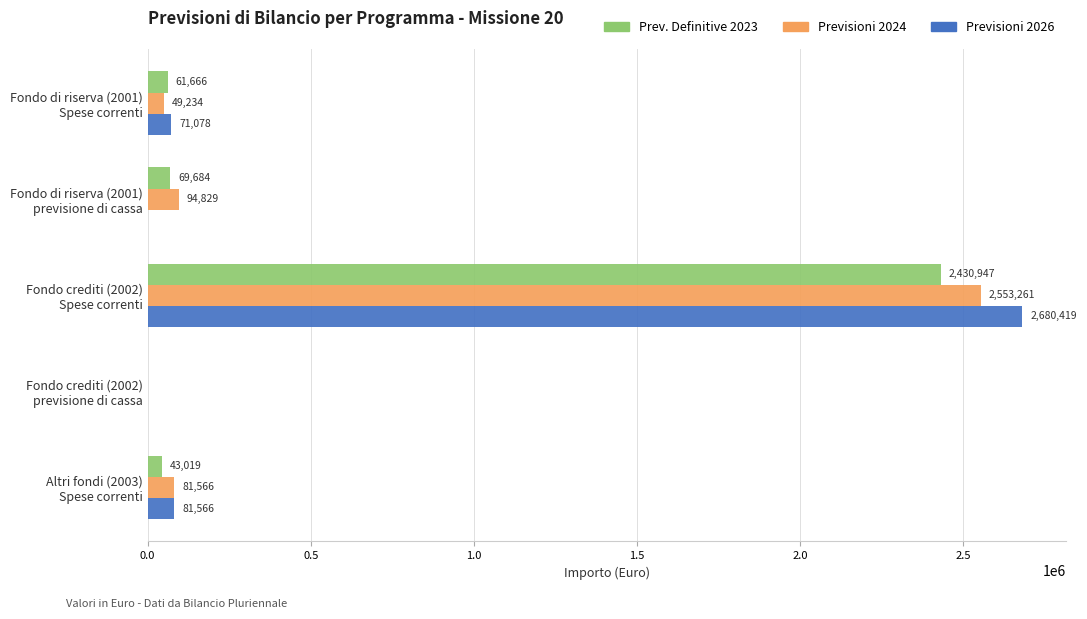

Which series has the largest total across all categories?

Previsioni 2026